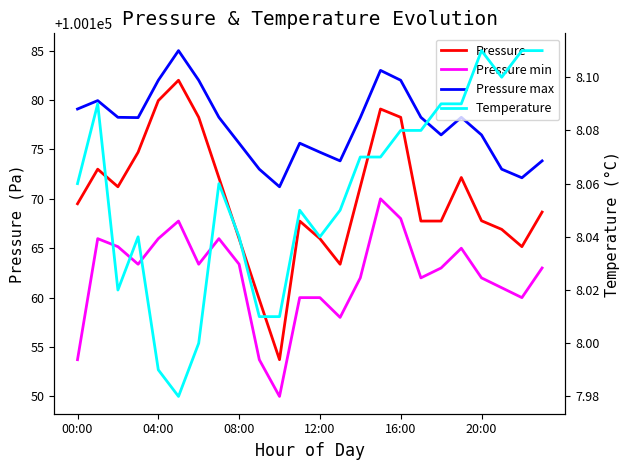

Reading left to right, list all the values displayed in this chart.

Pressure: 100169.5	100173.0	100171.2	100174.7	100179.9	100182.0	100178.2	100172.1	100166.0	100159.8	100153.7	100167.8	100166.0	100163.4	100171.2	100179.1	100178.2	100167.8	100167.8	100172.2	100167.8	100166.9	100165.2	100168.7
Pressure min: 100153.7	100166.0	100165.2	100163.4	100166.0	100167.8	100163.4	100166.0	100163.4	100153.7	100150.0	100160.0	100160.0	100158.0	100162.0	100170.0	100168.0	100162.0	100163.0	100165.0	100162.0	100161.0	100160.0	100163.0
Pressure max: 100179.1	100179.9	100178.2	100178.2	100182.0	100185.0	100182.0	100178.2	100175.6	100173.0	100171.2	100175.6	100174.7	100173.8	100178.2	100183.0	100182.0	100178.2	100176.5	100178.2	100176.5	100173.0	100172.1	100173.8
Temperature: 8.1	8.1	8.0	8.0	8.0	8.0	8.0	8.1	8.0	8.0	8.0	8.1	8.0	8.1	8.1	8.1	8.1	8.1	8.1	8.1	8.1	8.1	8.1	8.1